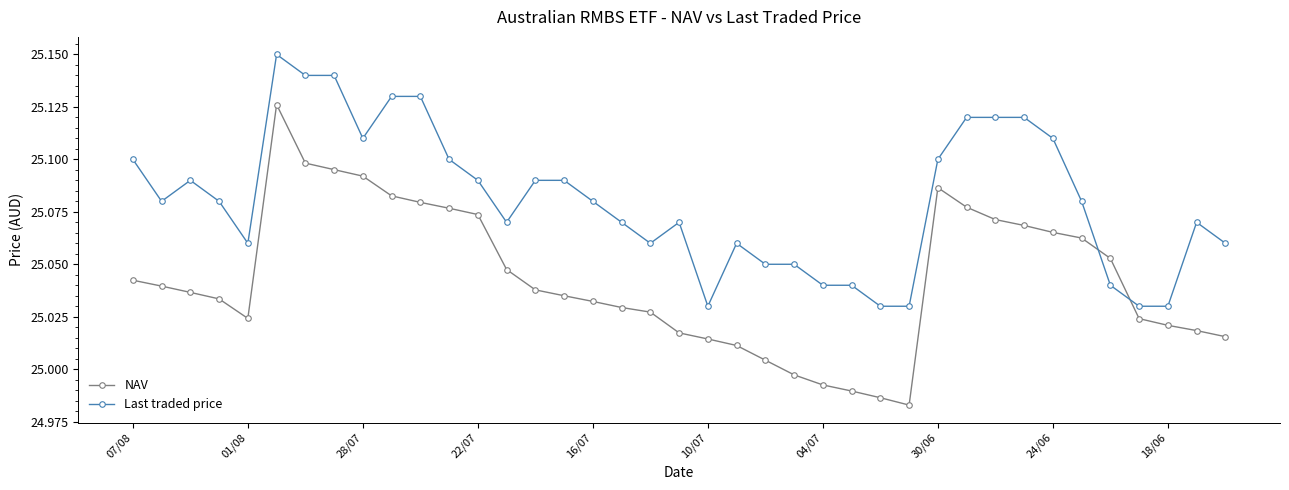

How many Last traded price values are between 25 and 26?

39